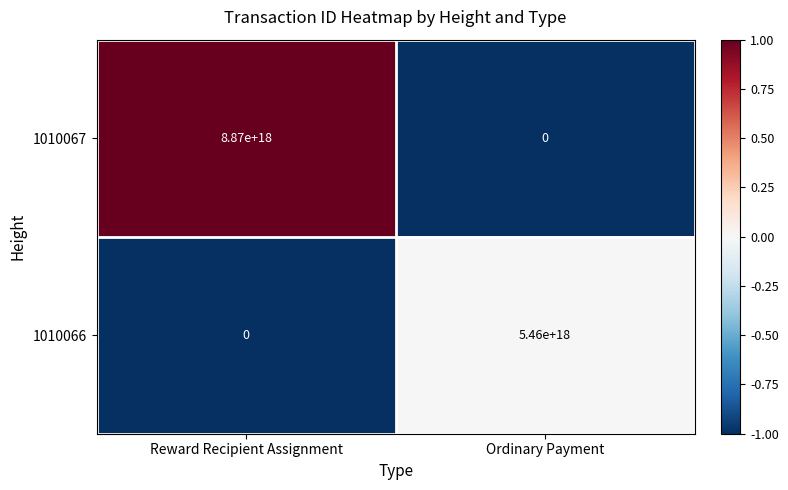

Rank the series by their average value, from lowest to highest.

1010066, 1010067